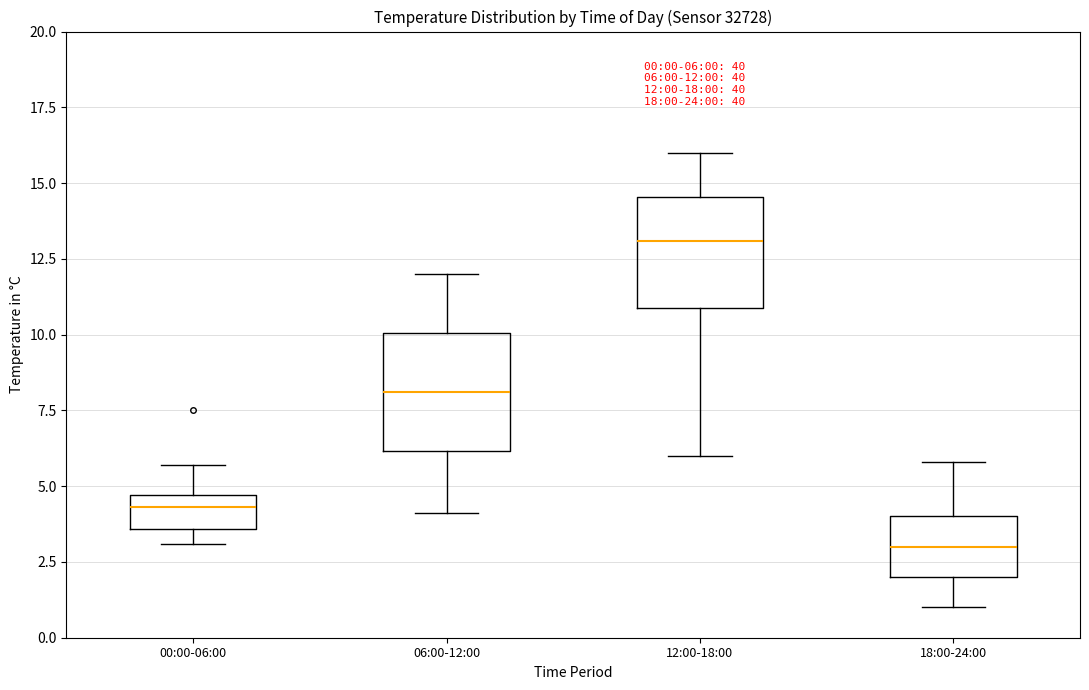

Which box has the lowest median line?

18:00-24:00